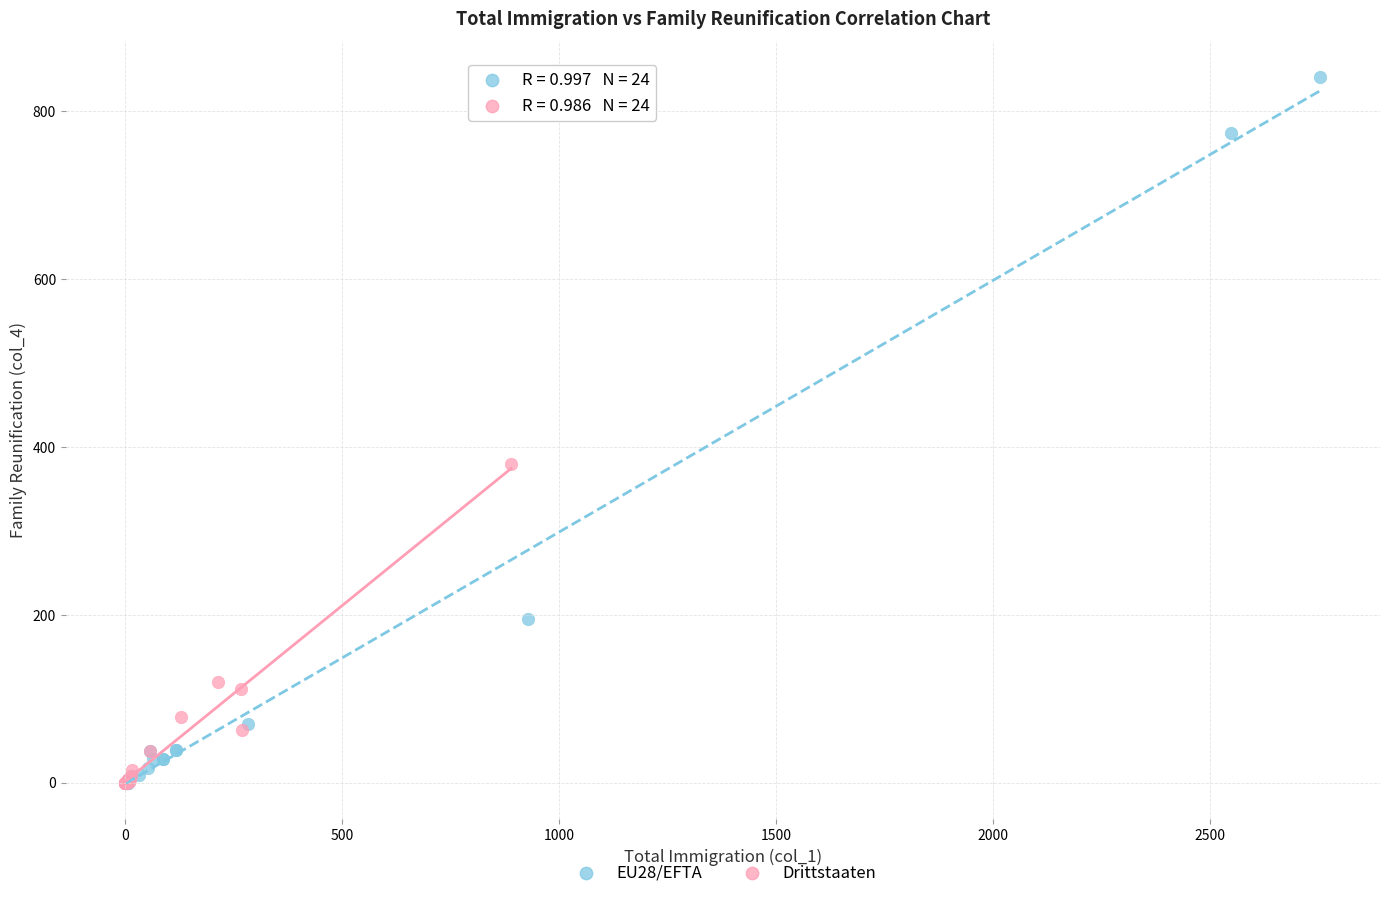

Which series reaches the maximum Y coordinate?

EU28/EFTA